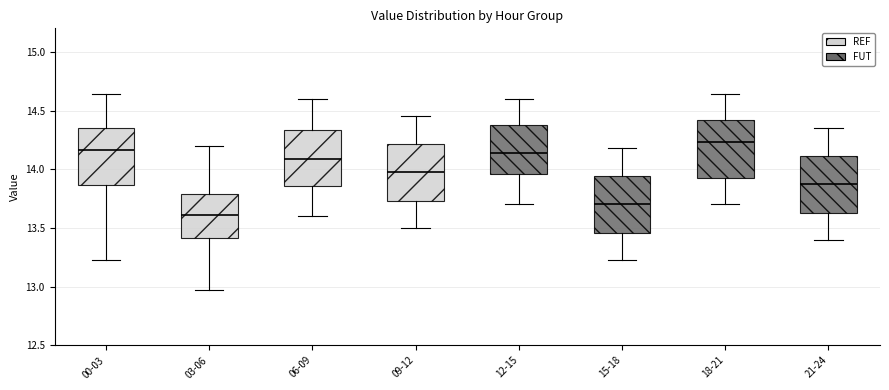

Reading left to right, read every box against the y-axis: the position of its median line, the range the box covers, and the ends of its whiskers. The values are not printed on the chart, so give them approximately, as read against the axis.

00-03: median 14.15, box 13.85 to 14.35, whiskers 13.25 to 14.65
03-06: median 13.60, box 13.40 to 13.80, whiskers 12.95 to 14.20
06-09: median 14.10, box 13.85 to 14.35, whiskers 13.60 to 14.60
09-12: median 14.00, box 13.75 to 14.20, whiskers 13.50 to 14.45
12-15: median 14.15, box 13.95 to 14.35, whiskers 13.70 to 14.60
15-18: median 13.70, box 13.45 to 13.95, whiskers 13.25 to 14.20
18-21: median 14.25, box 13.95 to 14.40, whiskers 13.70 to 14.65
21-24: median 13.90, box 13.65 to 14.10, whiskers 13.40 to 14.35